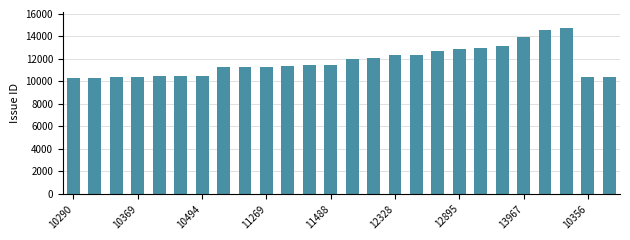

What is the sum of all values?

305235